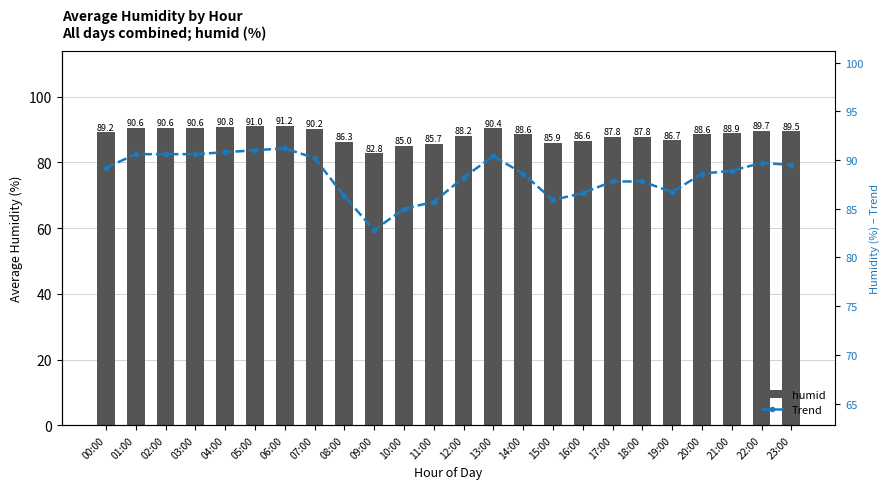

What is the approximate value of Trend at 05:00?

91.0